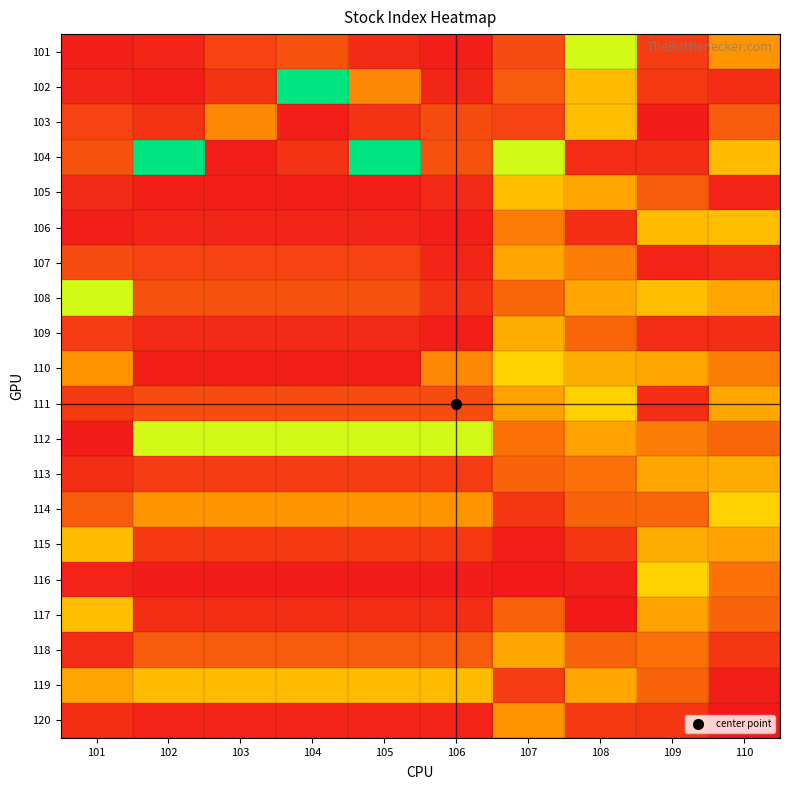

Which label corresponds to the smallest value in the chart?

107